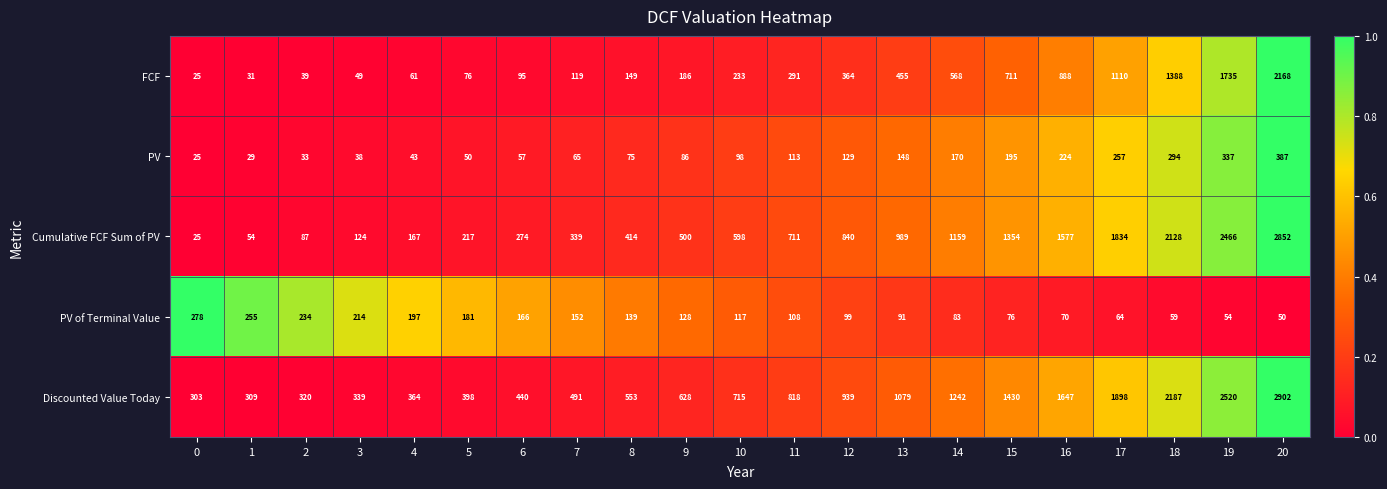

What is the total value across all series at 2?

713